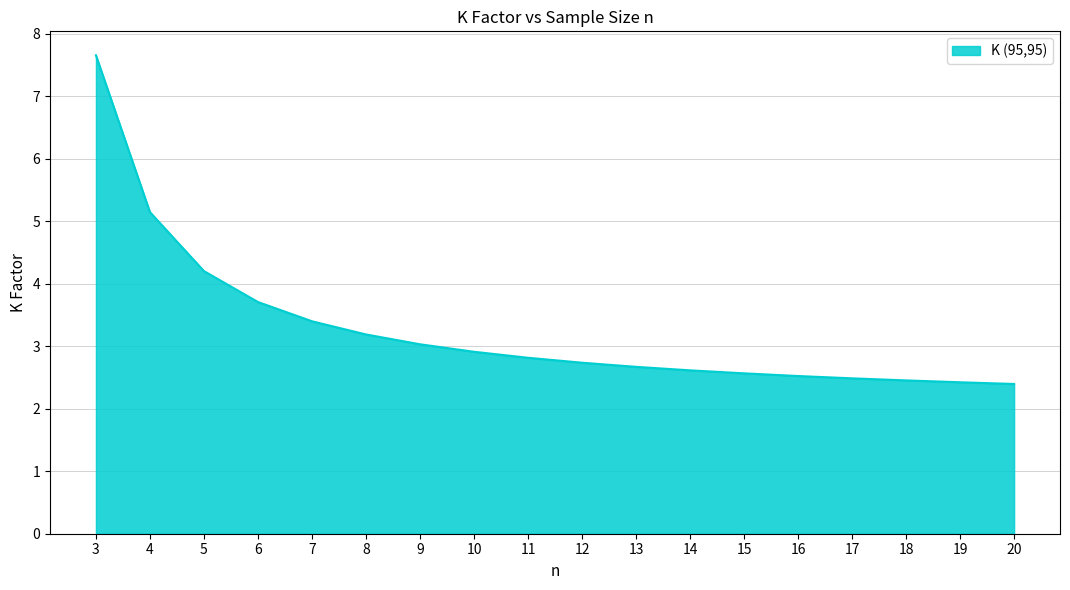

What is the ratio of the value at 20 to the value at 9?

0.8